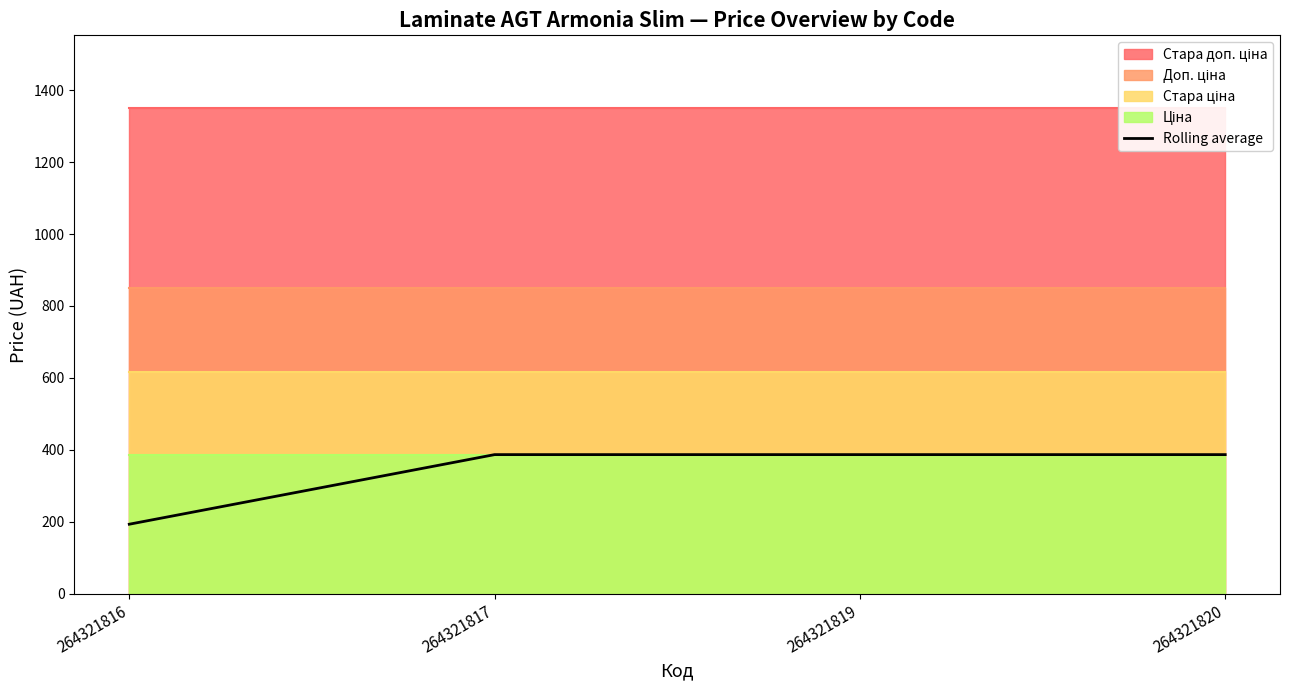

Which has a higher value, 264321816 or 264321820?

264321820